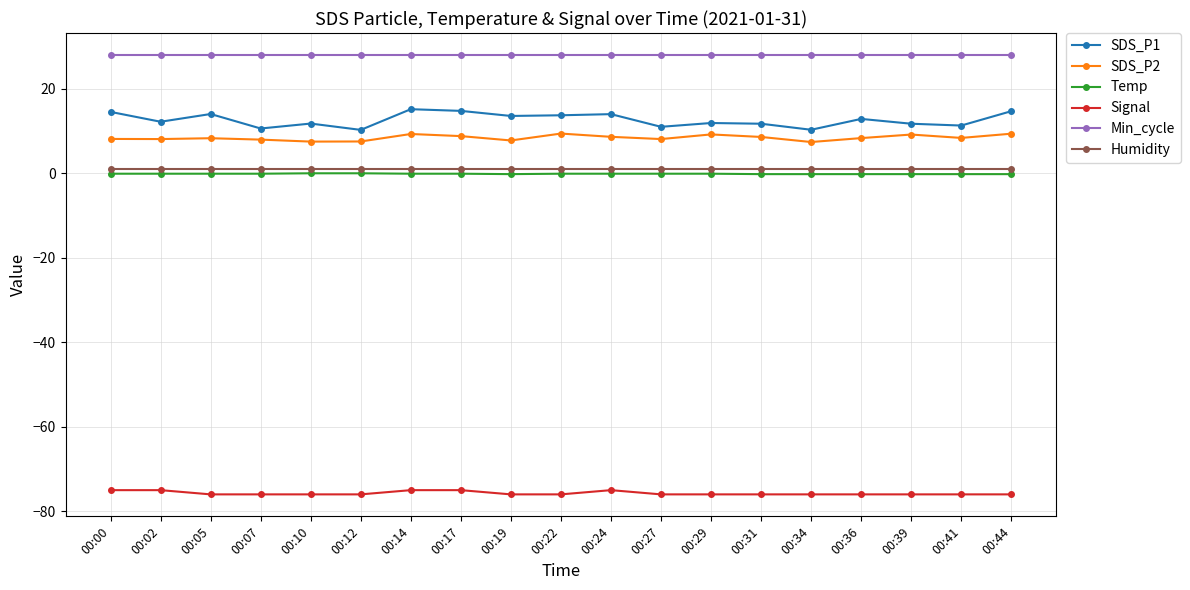

What is the difference between the highest and lowest values at 00:02?

103.0